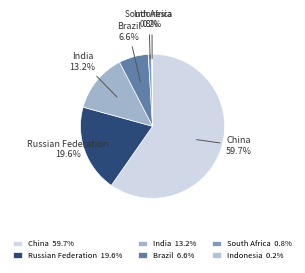

Which has a higher value, Brazil or Russian Federation?

Russian Federation